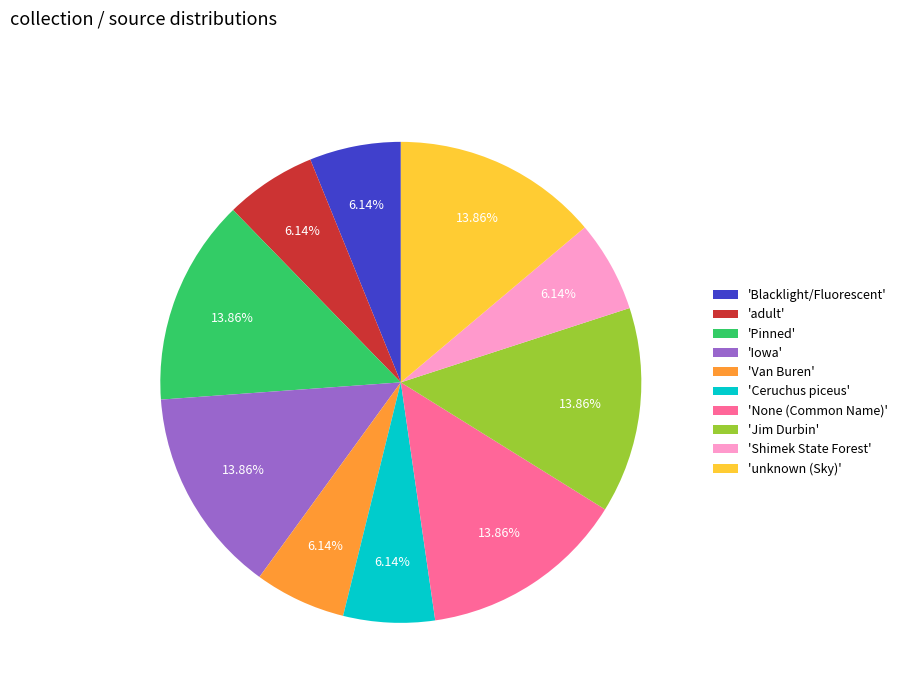

Does 'Jim Durbin' represent more than half of the total?

No